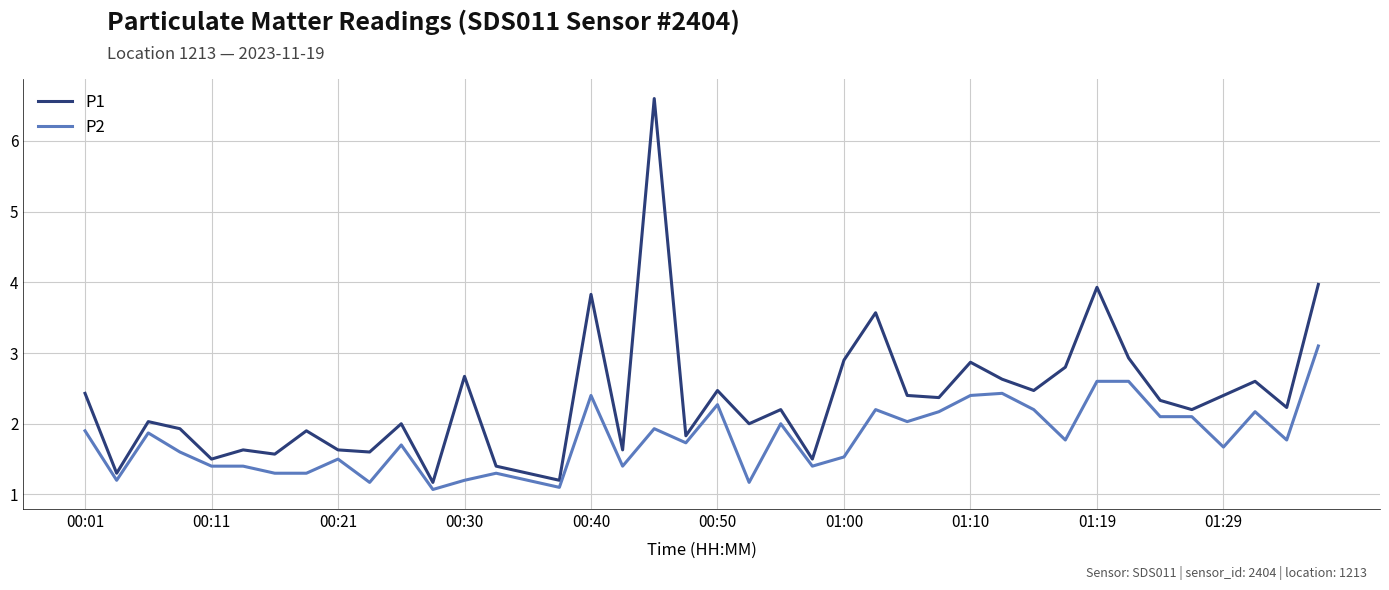

True or false: P1 and P2 cross at least once.

False